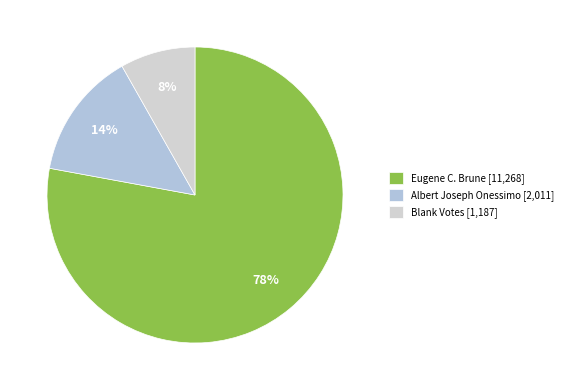

What portion of the pie excludes Albert Joseph Onessimo?

86.1%